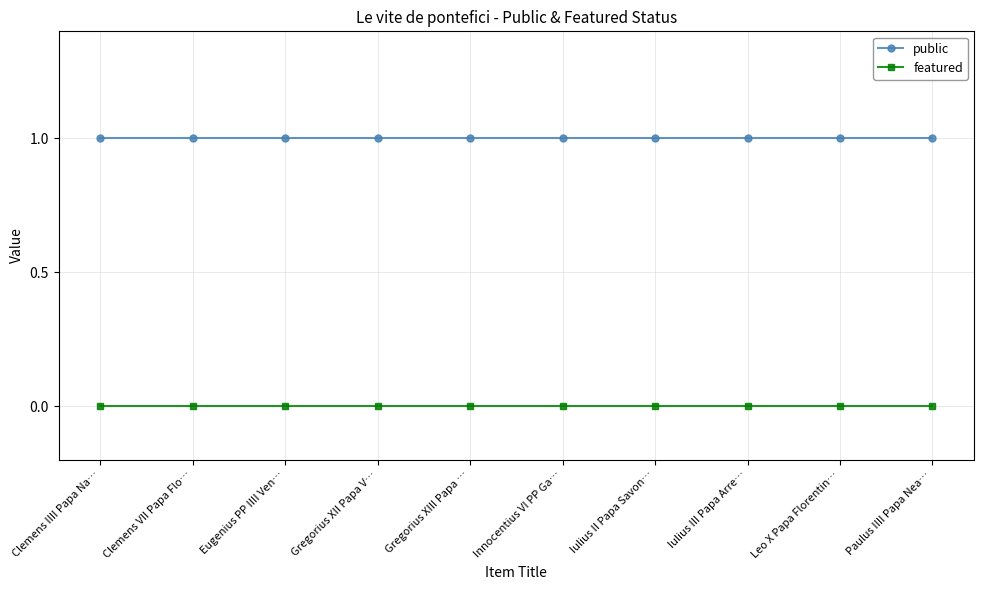

At how many categories does at least one series exceed 0?

10